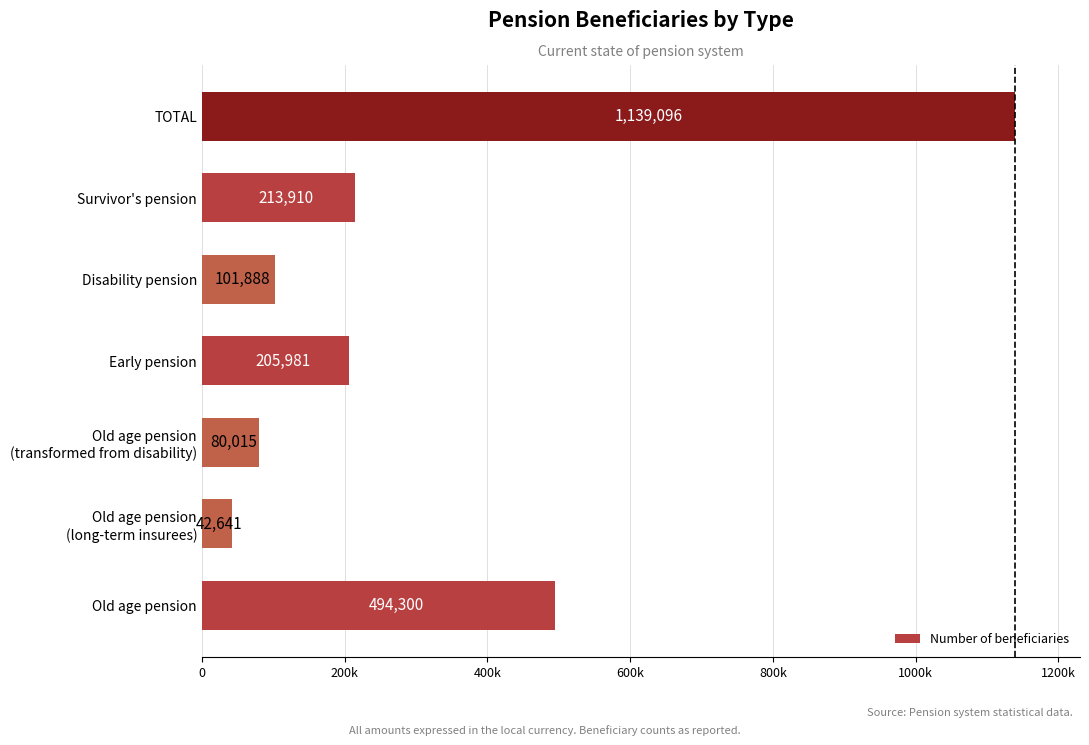

Are the bars horizontal?

Yes